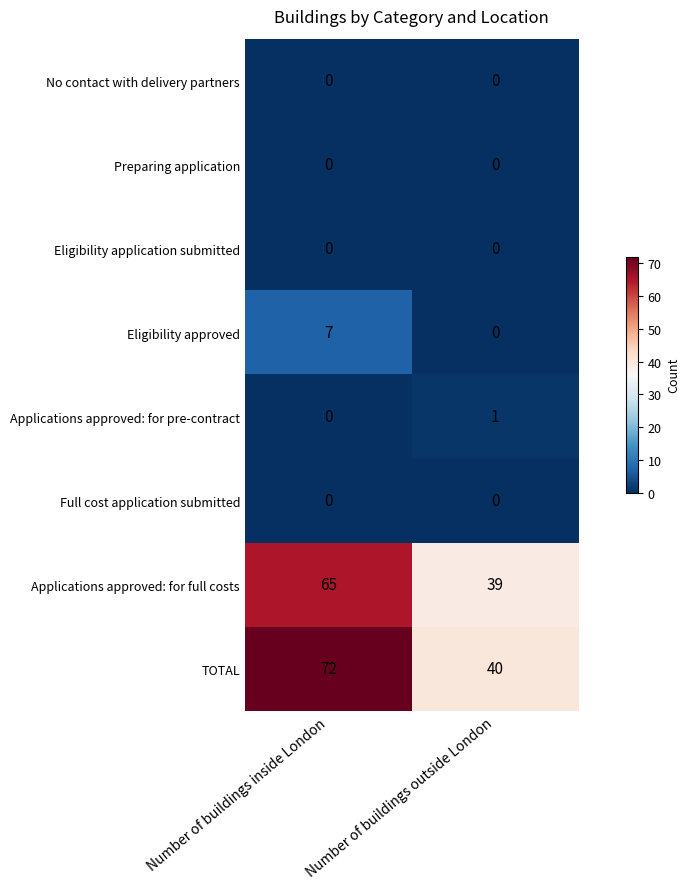

What is the greatest value displayed?

72